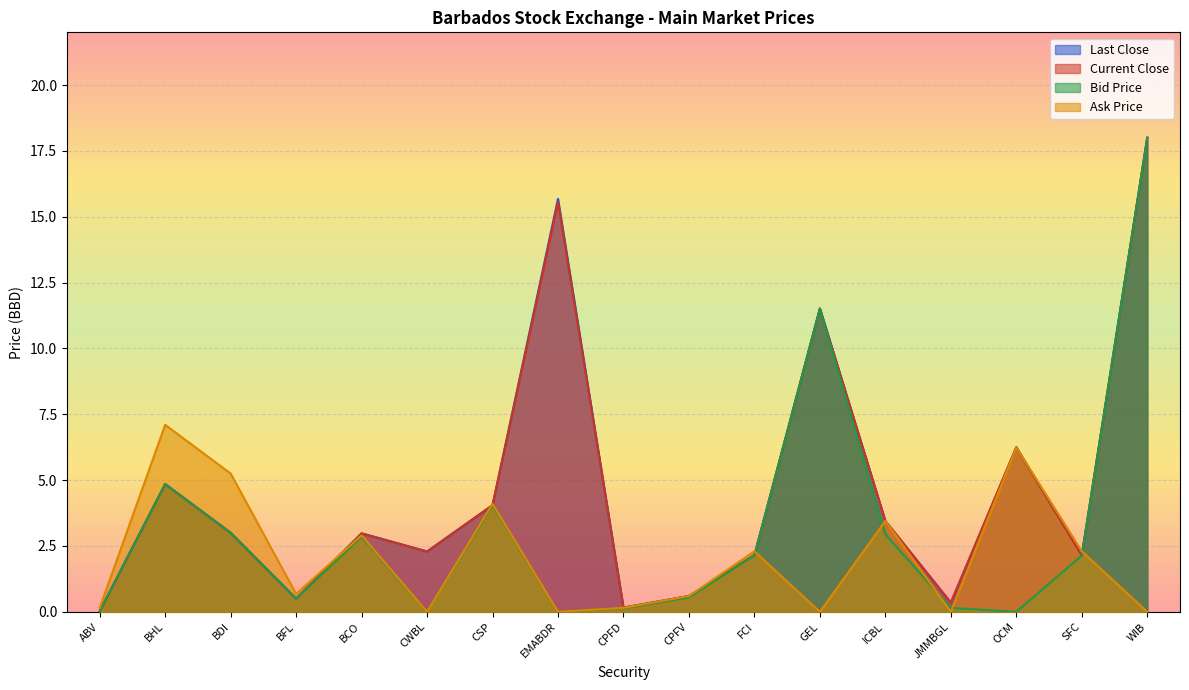

At which category is the sum across all series the highest?

WIB